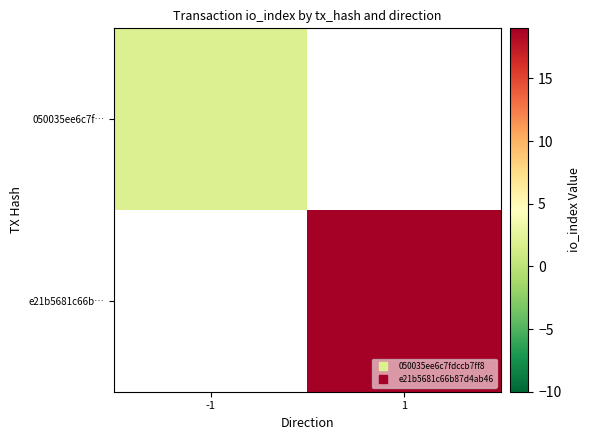

Which label corresponds to the largest value in the chart?

1